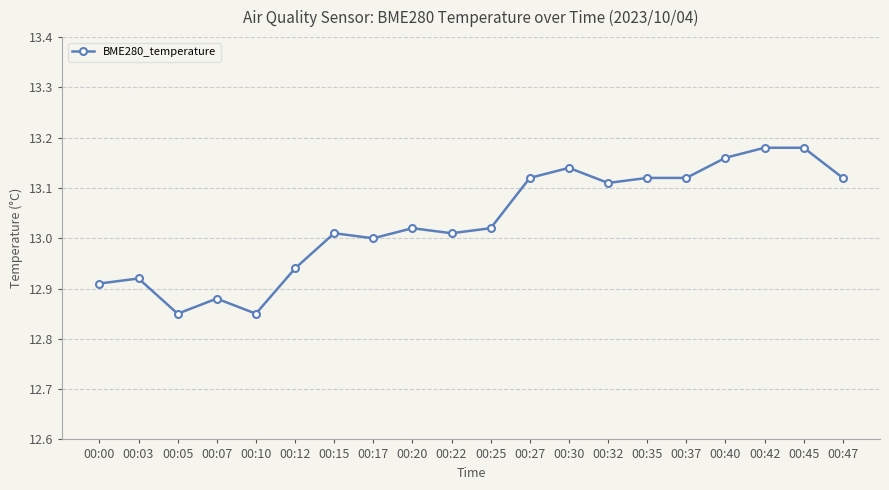

What is the difference between the second highest and minimum values?

0.3